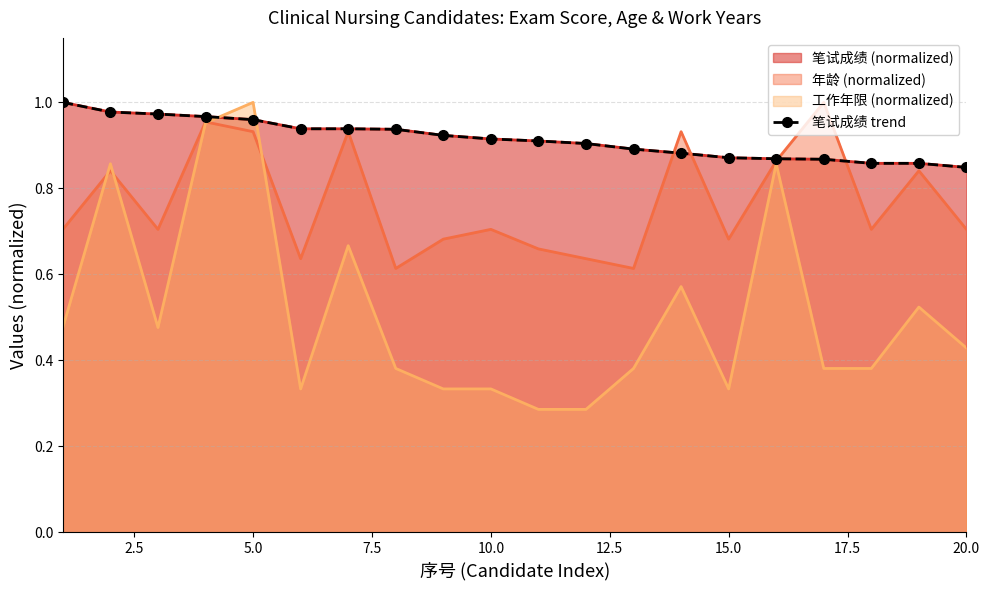

What is the maximum value shown in the chart?

1.0